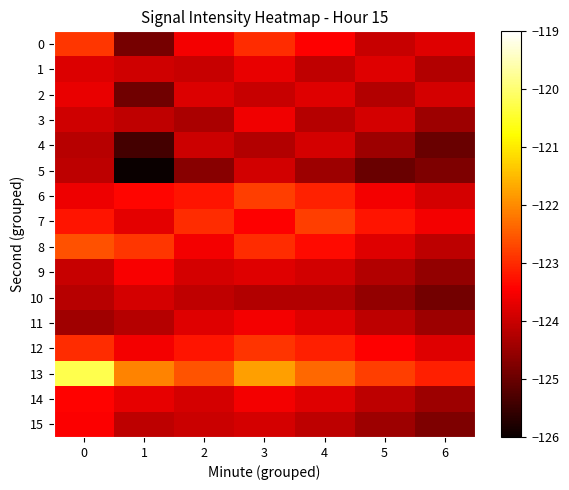

Rank the series at 3 from lowest to highest value.

4, 10, 2, 5, 15, 9, 1, 3, 11, 14, 7, 0, 8, 12, 6, 13